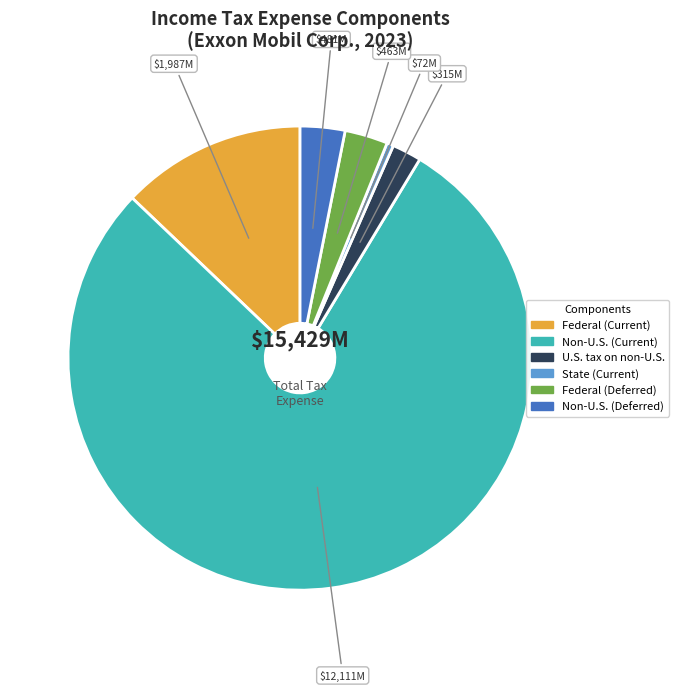

Is the sum of U.S. tax on non-U.S. and Federal (Current) greater than half?

No